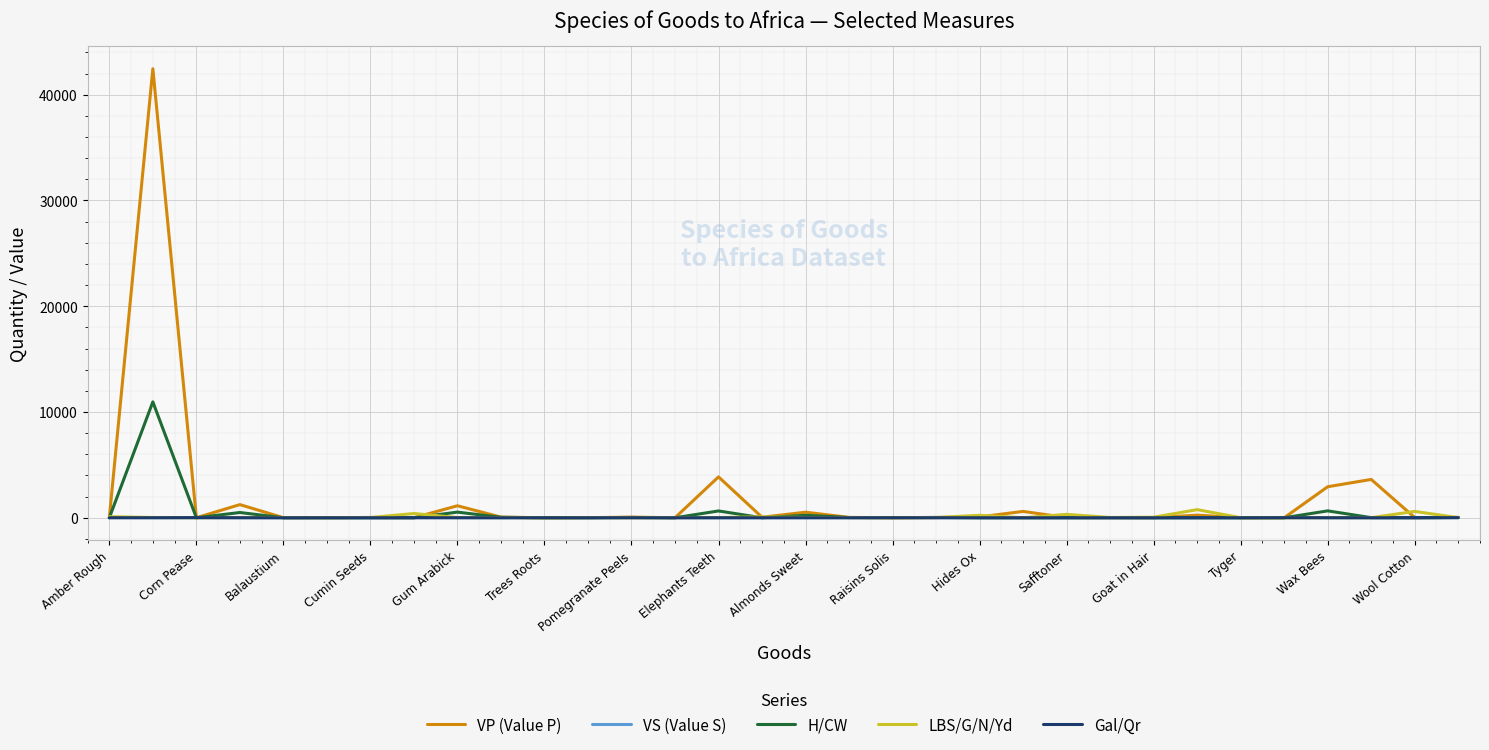

What are all the series names shown in the legend?

VP (Value P), VS (Value S), H/CW, LBS/G/N/Yd, Gal/Qr